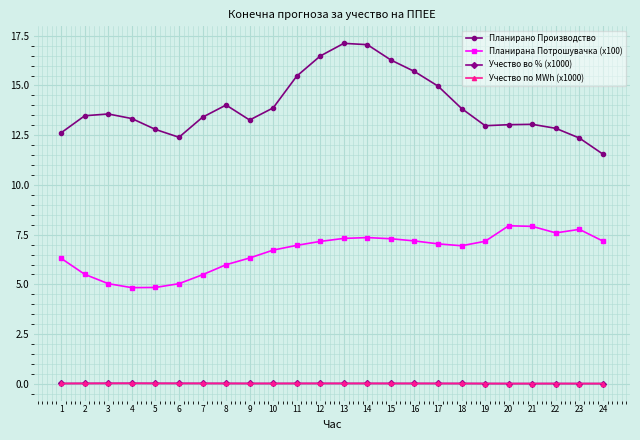

True or false: Учество по MWh (x1000) and Планирано Производство intersect in this chart.

False